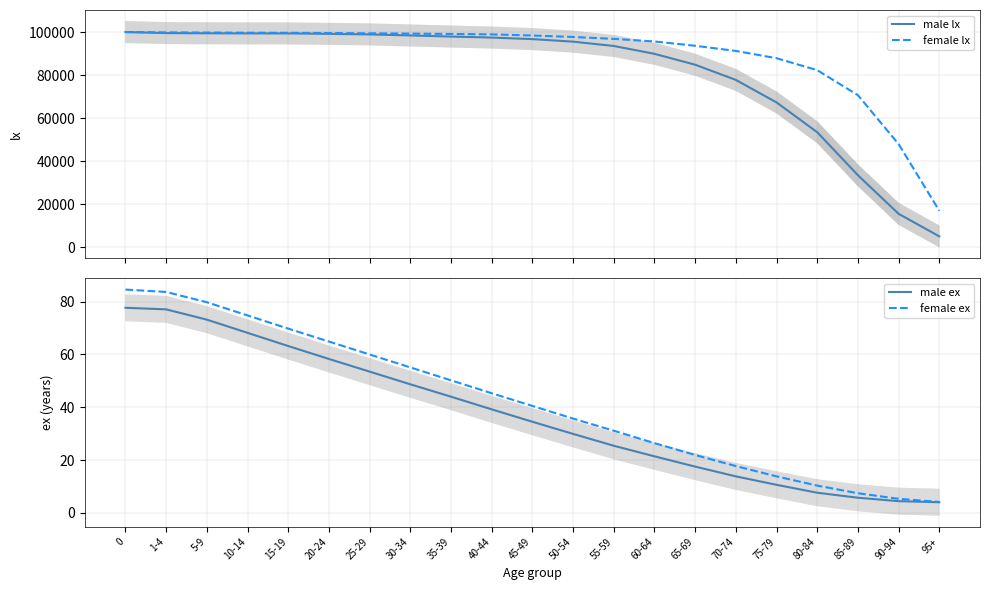

What is the sum of all male lx values?

1702381